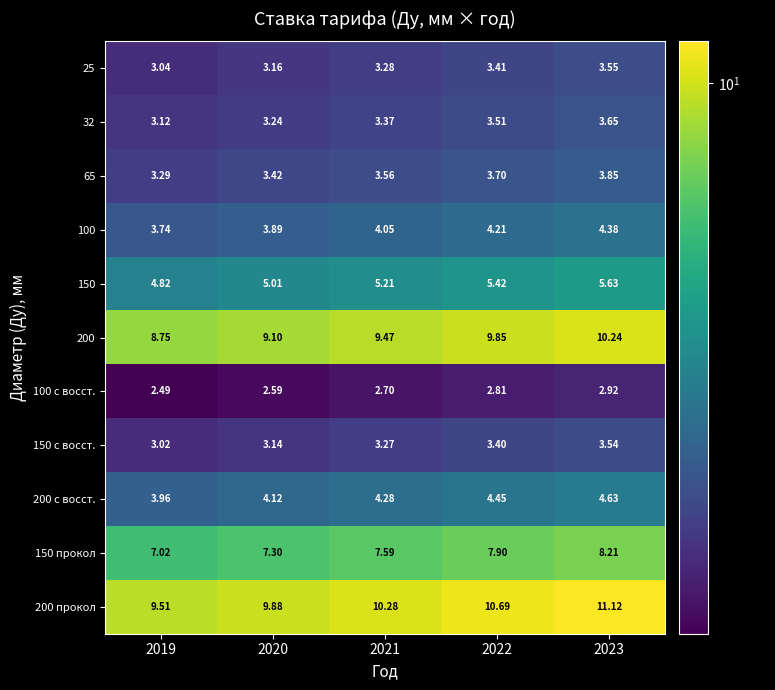

Is the value of 25 at 2020 greater than the value of 150 at 2021?

No